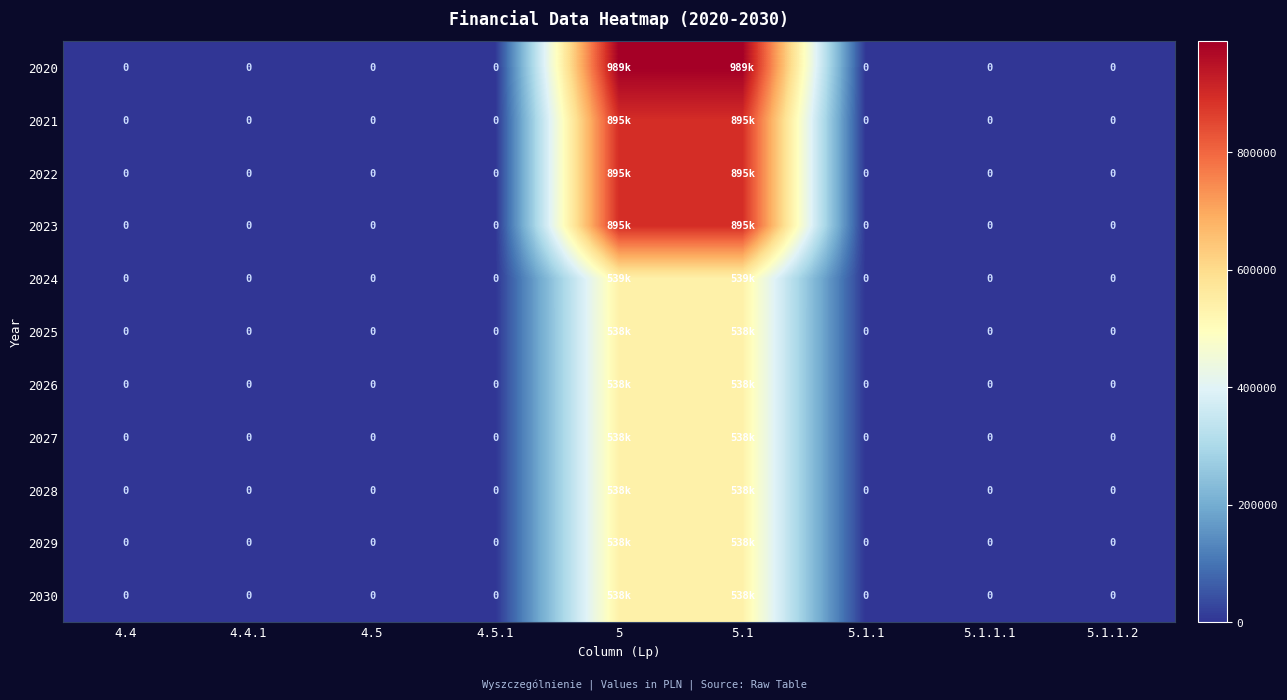

List the series in order of their peak value, lowest first.

2025, 2026, 2027, 2028, 2029, 2030, 2024, 2021, 2022, 2023, 2020